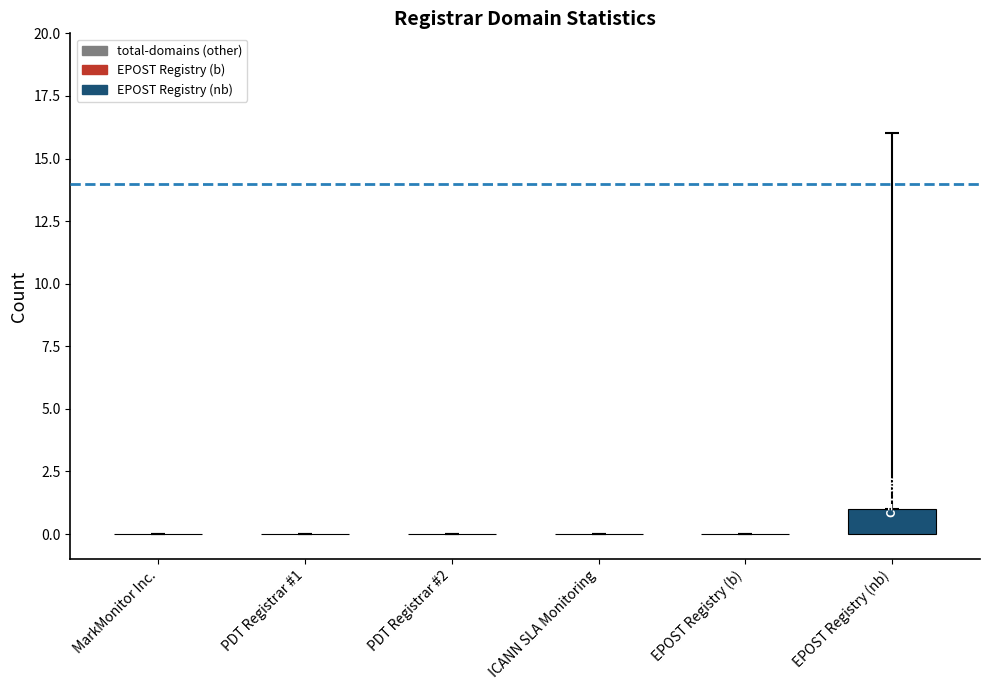

Which category has the highest value across all series?

EPOST Registry (nb)